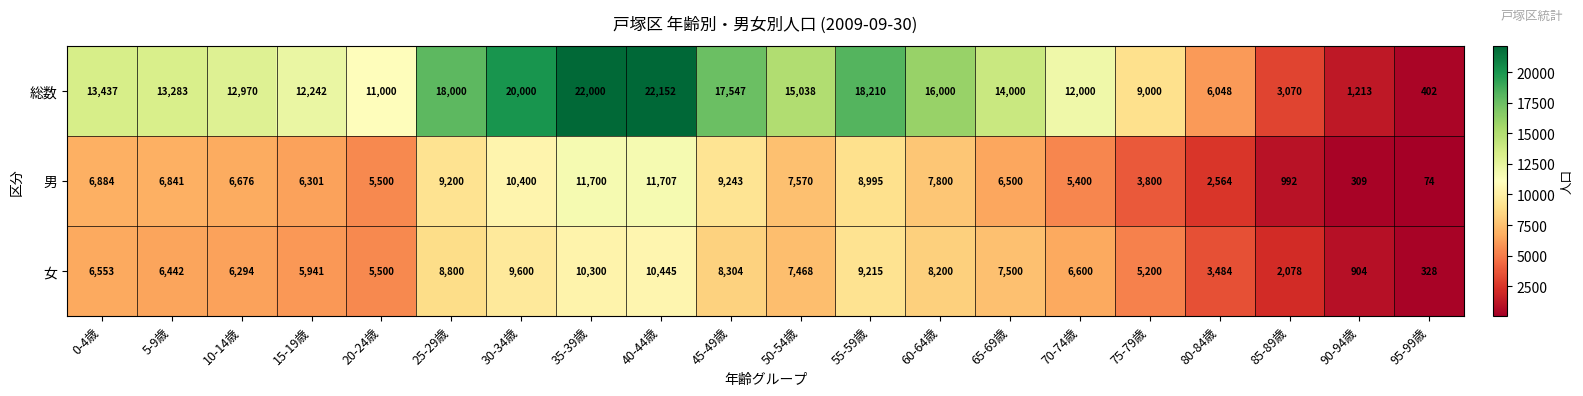

How many distinct data groups are displayed?

3